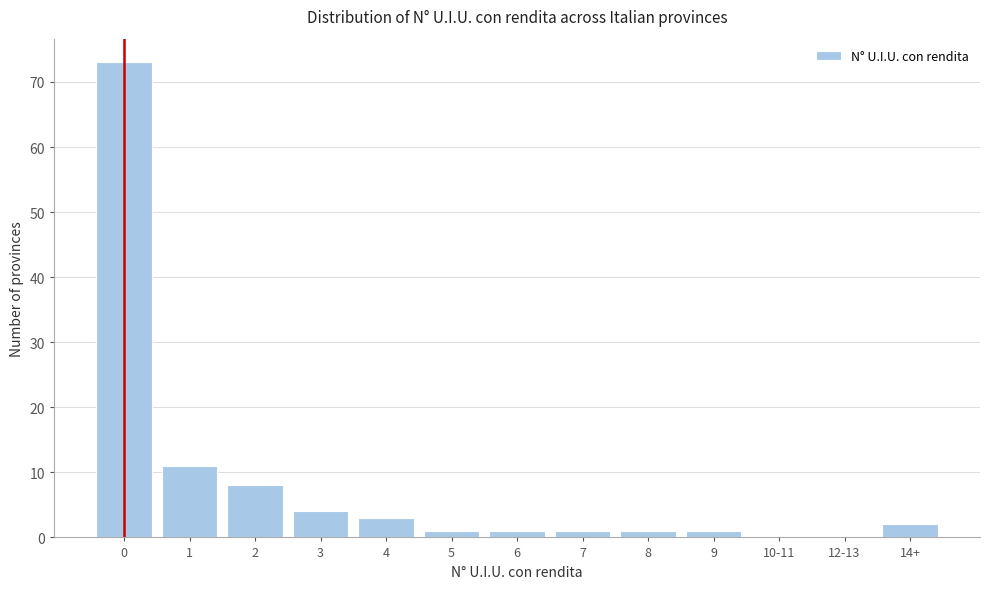

Reading right to left, transcribe all the data shown in this chart.

14+=2	12-13=0	10-11=0	9=1	8=1	7=1	6=1	5=1	4=3	3=4	2=8	1=11	0=73